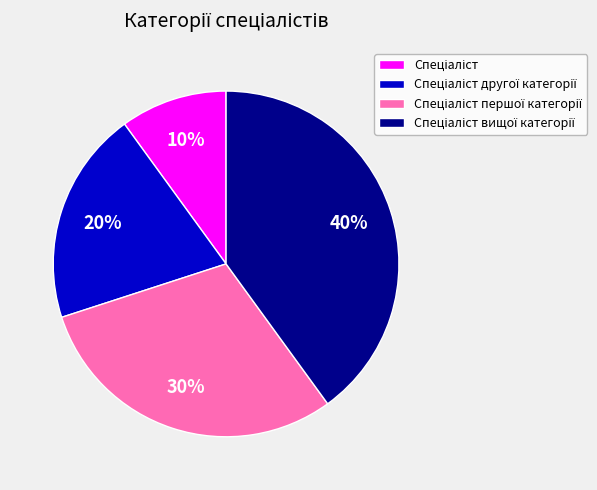

To the nearest percent, what is the average slice percentage?

25%